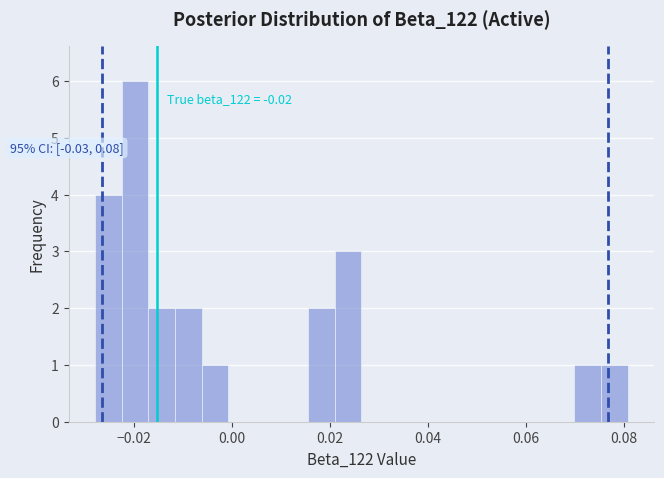

Read against the x-axis, roughly where is the centre of the tallest bar?

-0.020